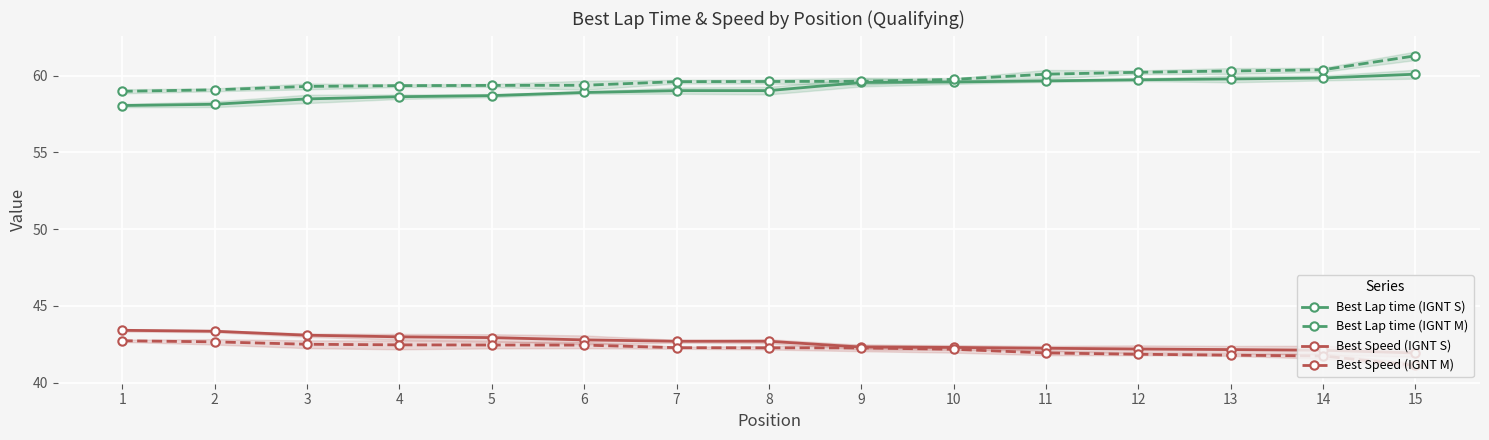

What is the average value of the Best Lap time (IGNT S) series?

59.2